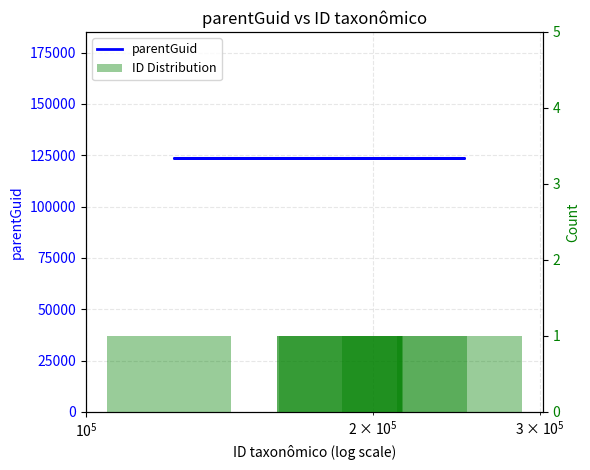

At which label does ID Distribution reach its peak?

$\mathdefault{10^{5}}$